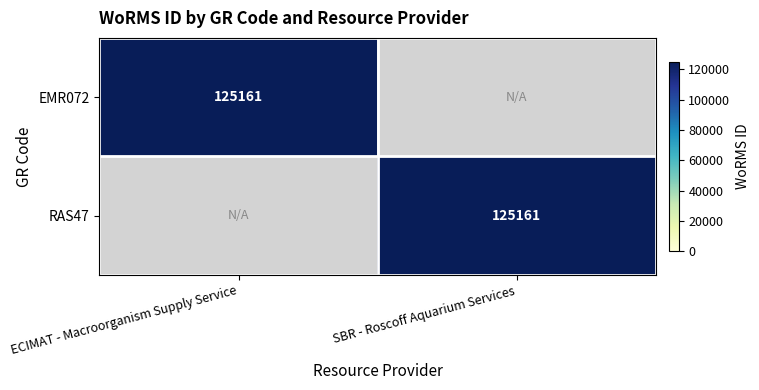

Is it true that RAS47 equals 125161 at SBR - Roscoff Aquarium Services?

True